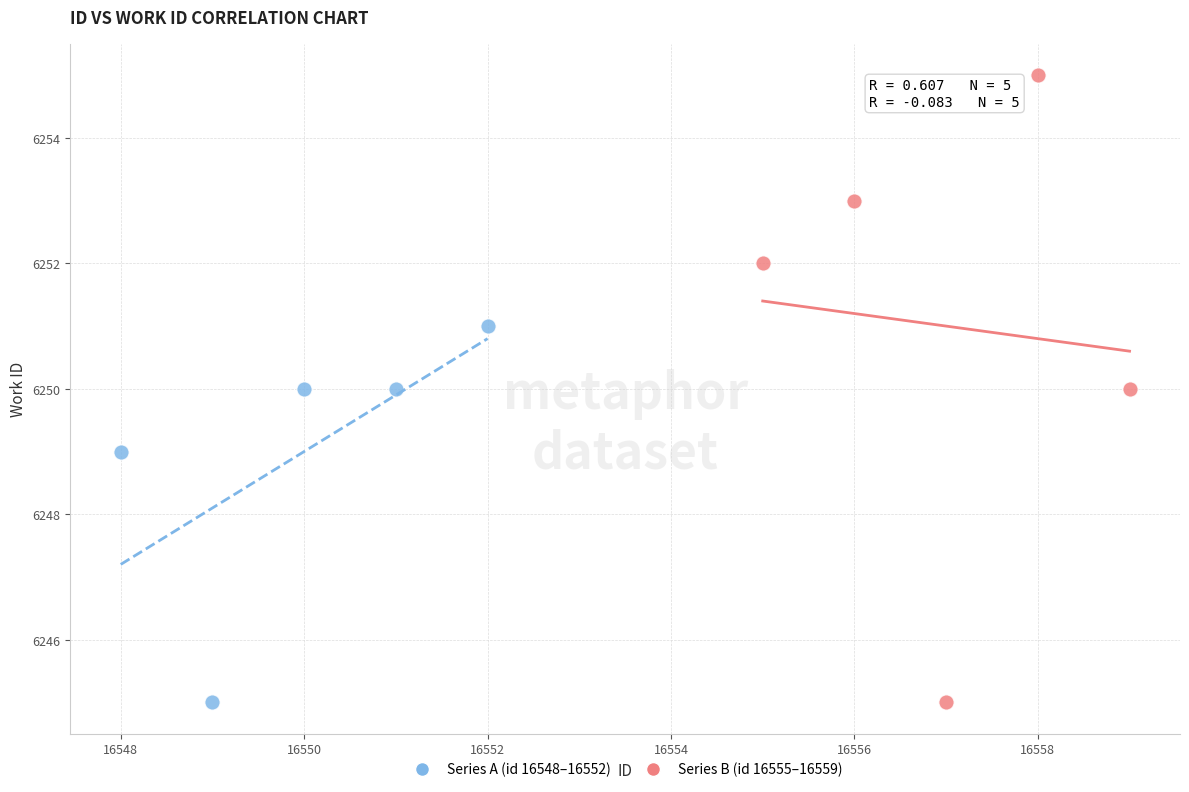

Which series has the largest Y range (max minus min)?

Series B (id 16555–16559)